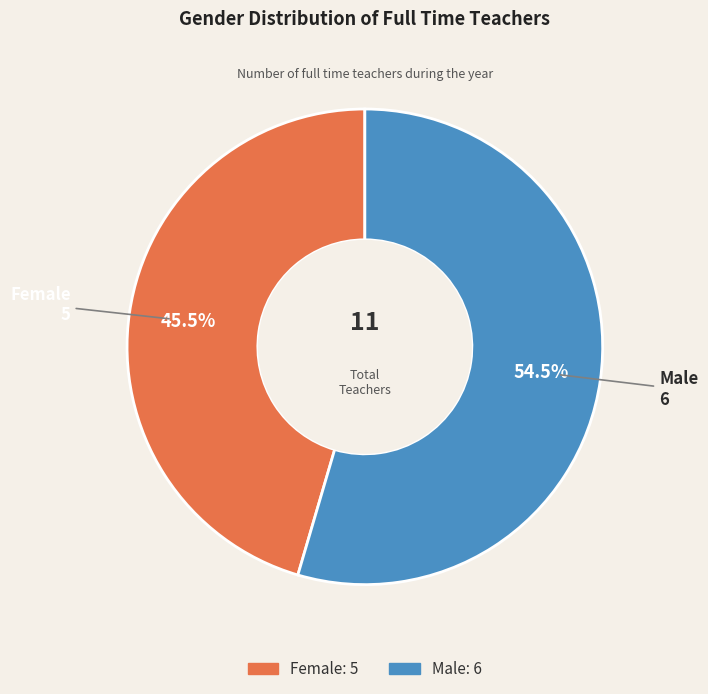

Count the number of slices in the pie.

2